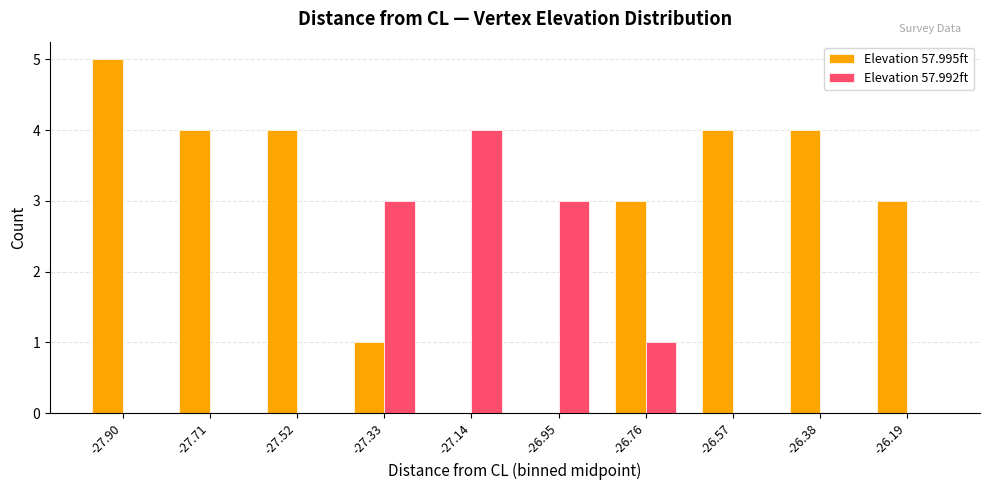

What is the greatest value displayed?

5